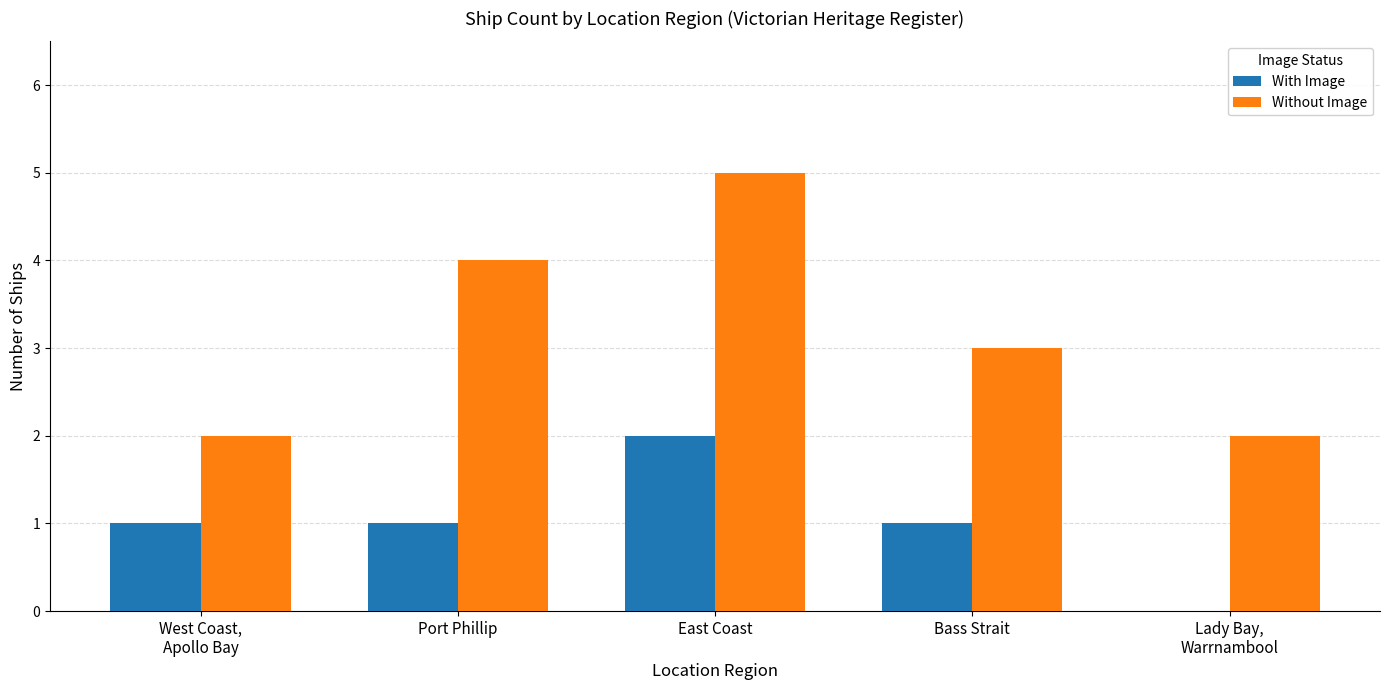

Is the value of Without Image at Port Phillip greater than the value of With Image at East Coast?

Yes